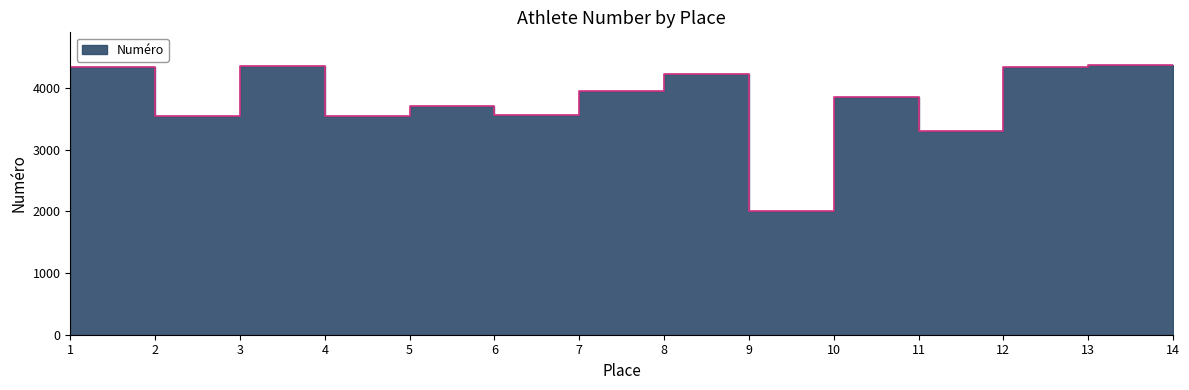

What is the sum of all values?

52716